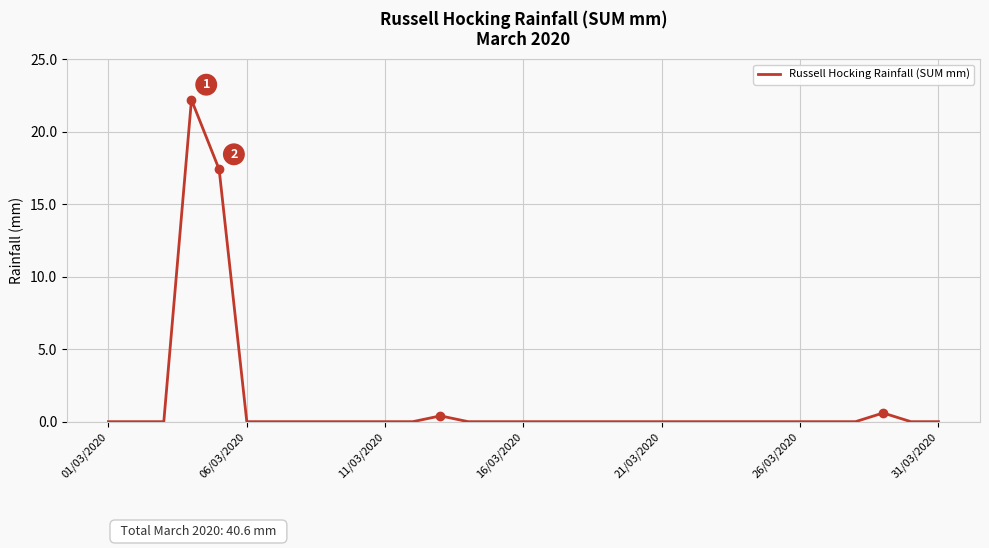

What is the greatest value displayed?

22.2